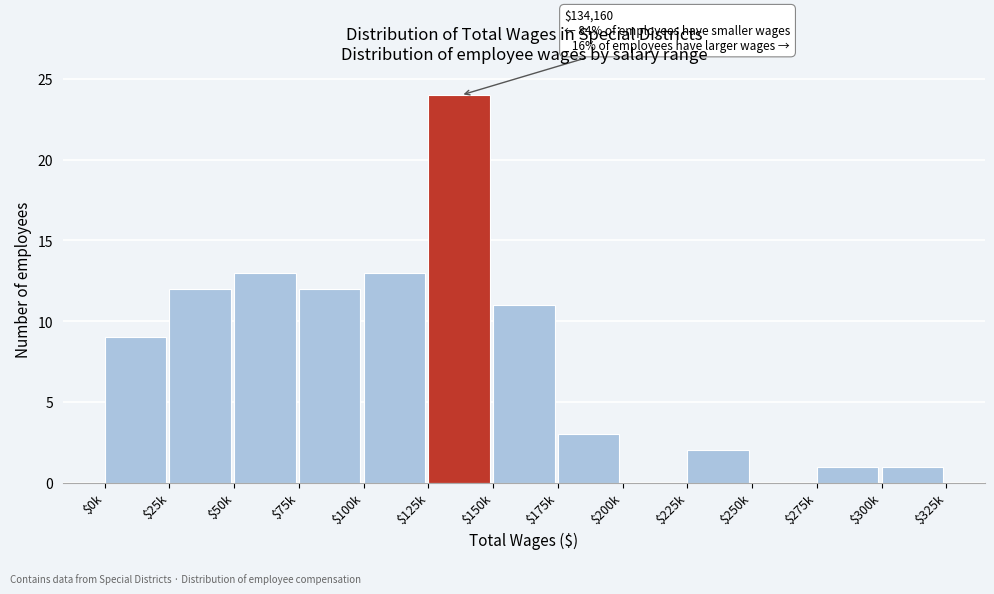

What is the sum of all values?

101